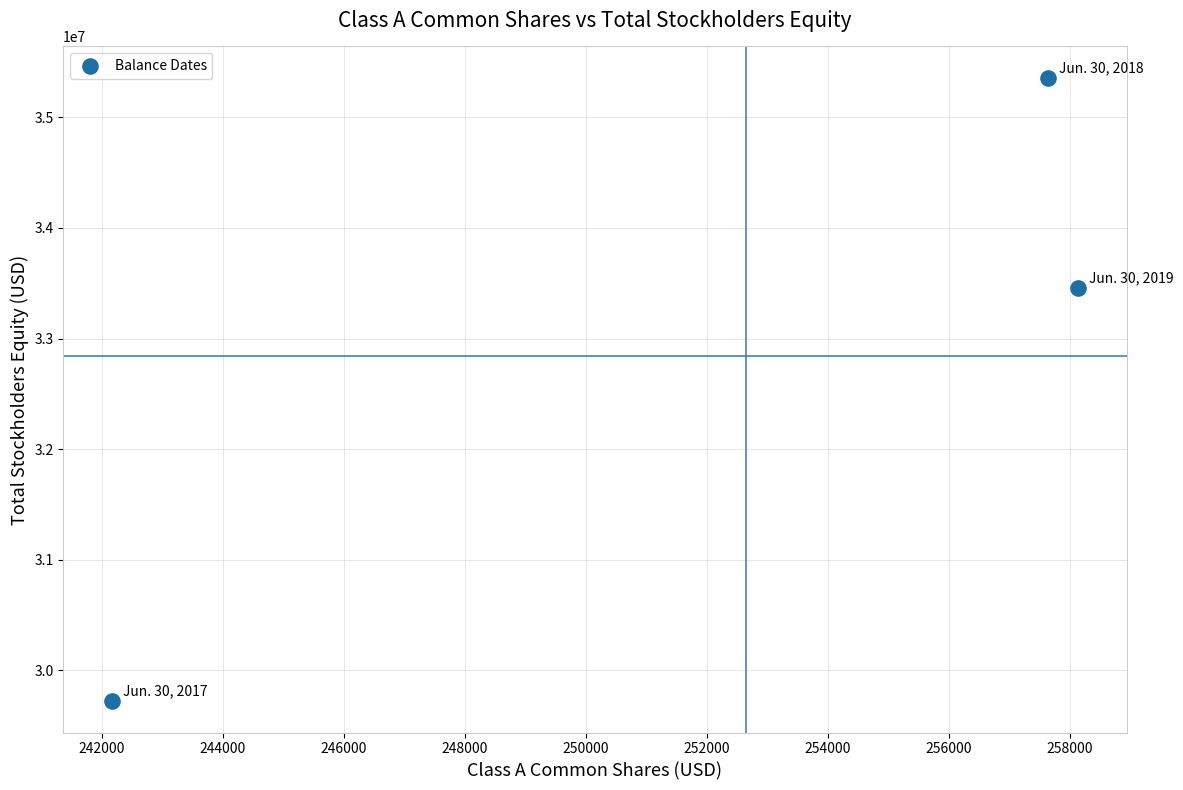

What Y value in the scatter plot is closest to 32539306?

33459126